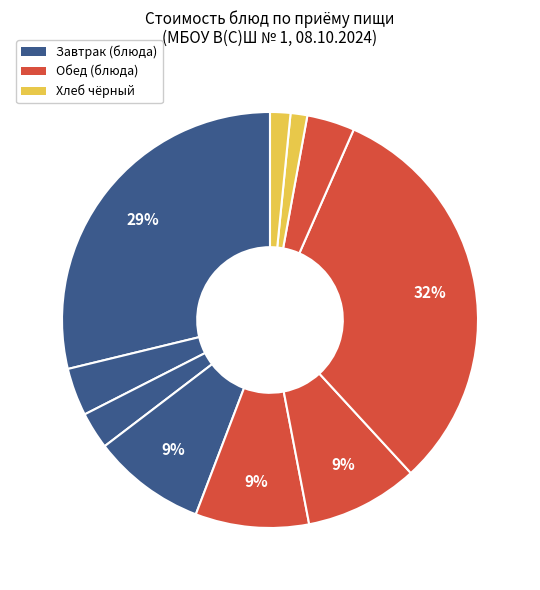

Count the number of slices in the pie.

10